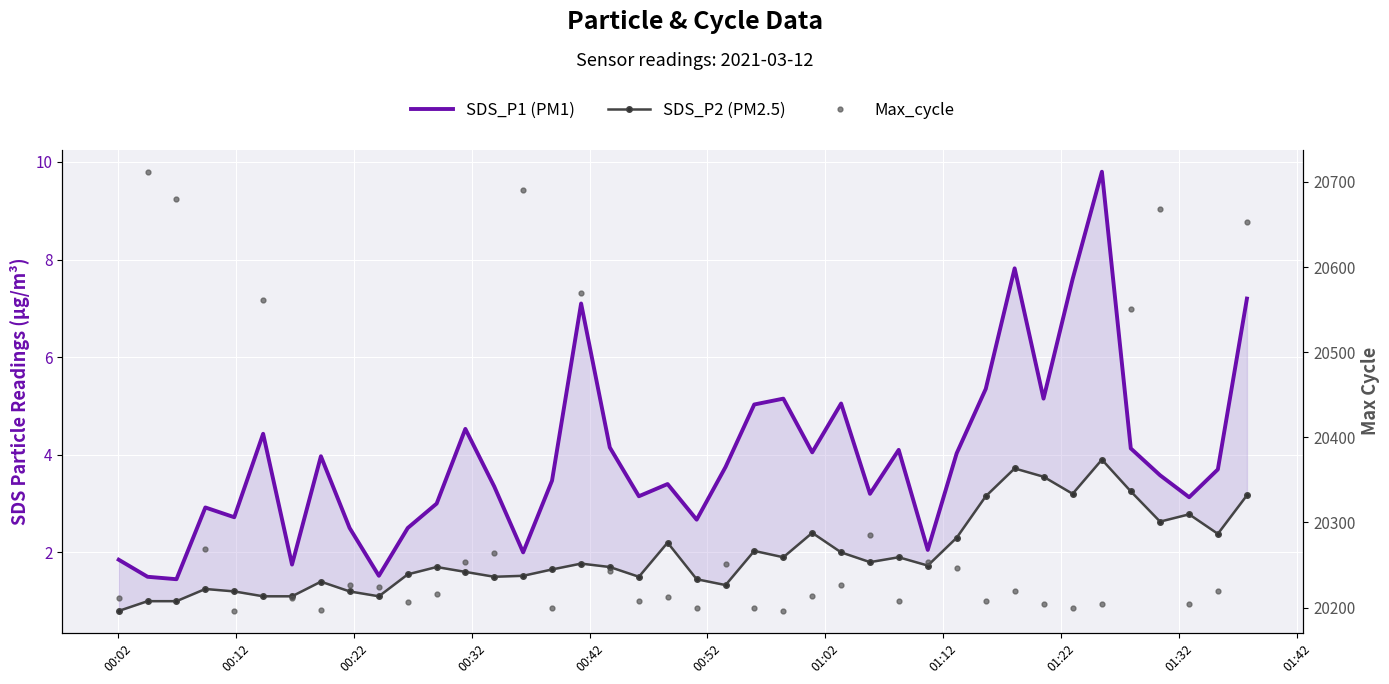

Is this an area chart (filled region under the line)?

No